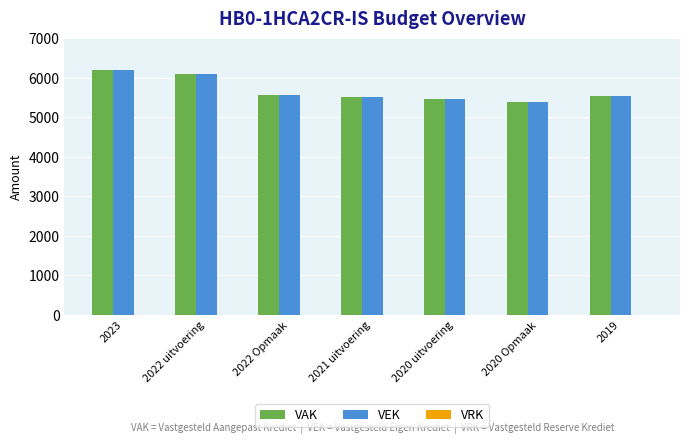

How many categories are shown in the chart?

7